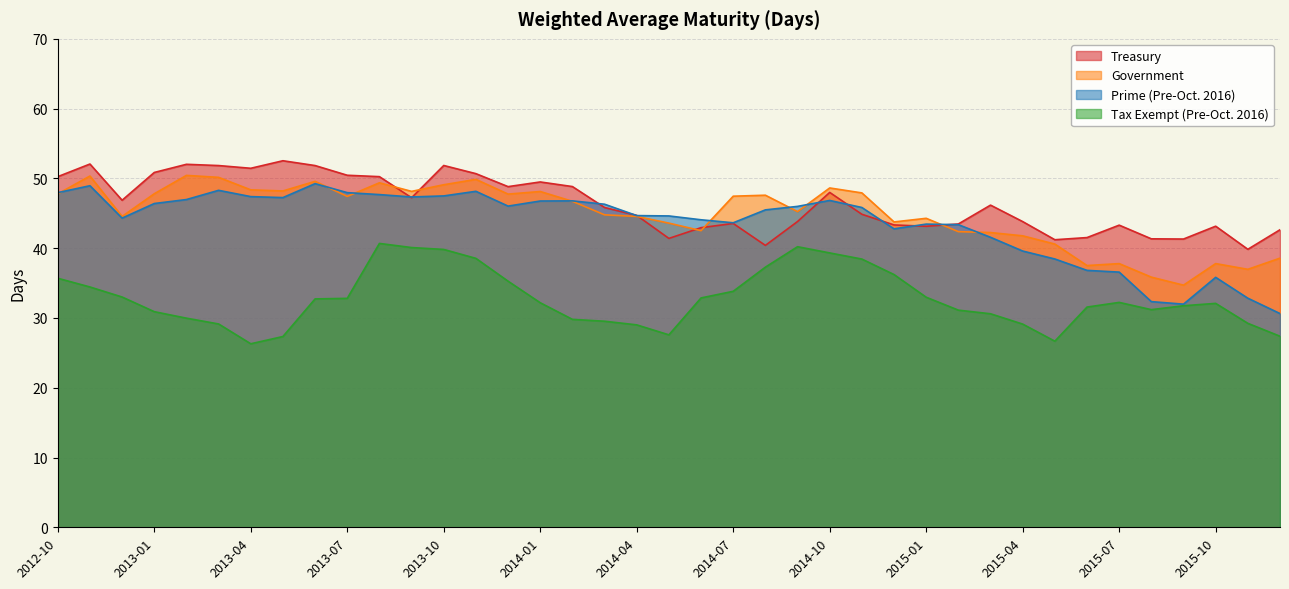

True or false: Tax Exempt (Pre-Oct. 2016) and Treasury intersect in this chart.

False